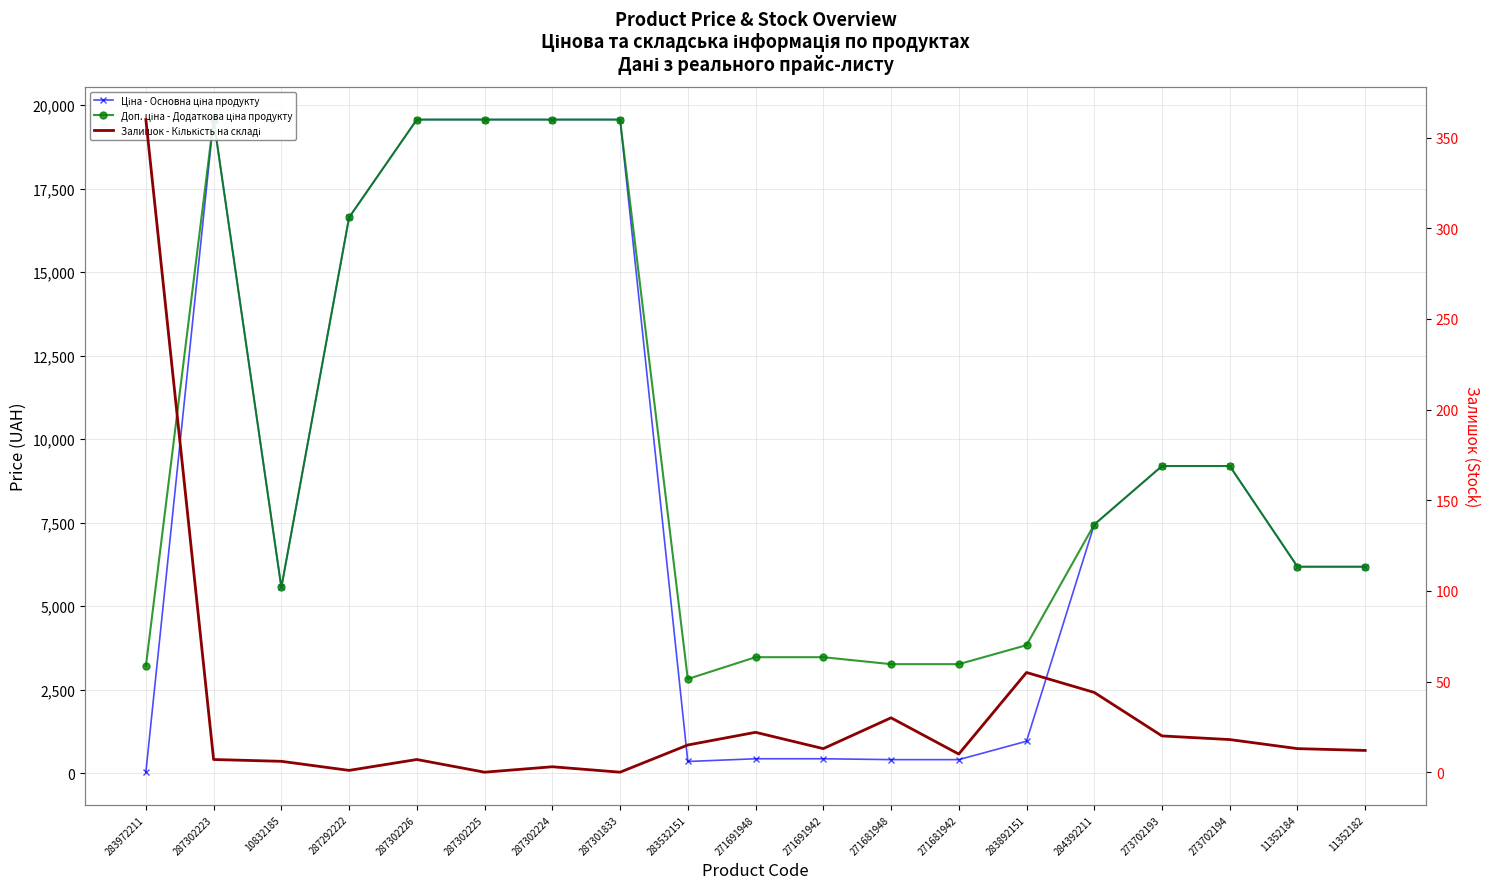

What is the label of the 12th point from the right?

287301833